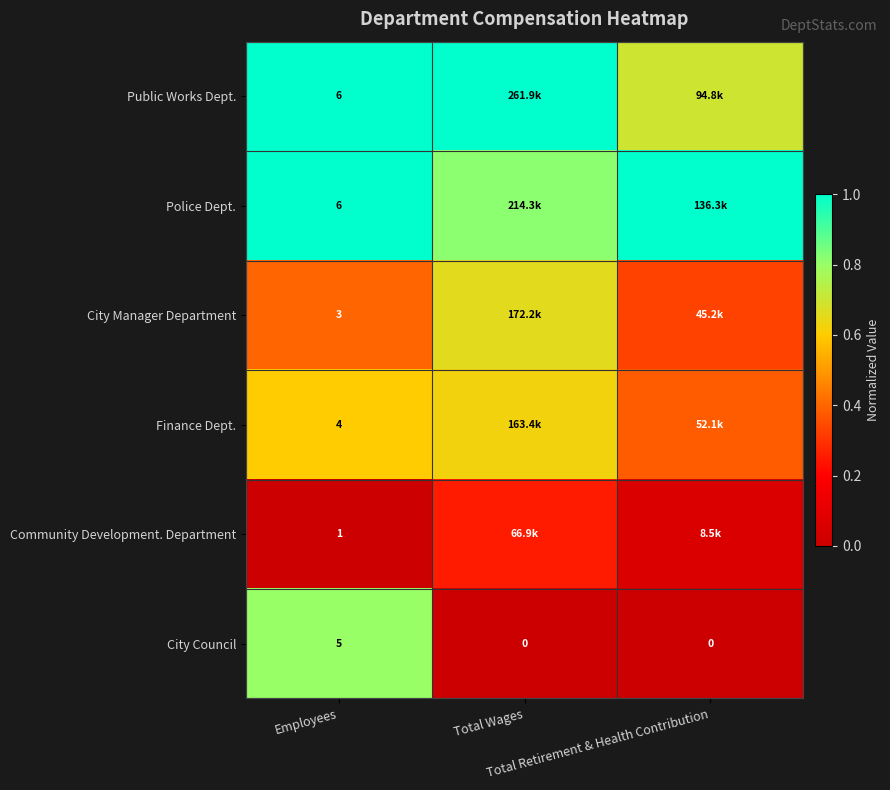

True or false: Community Development. Department has a value of 0.1 at Employees.

False